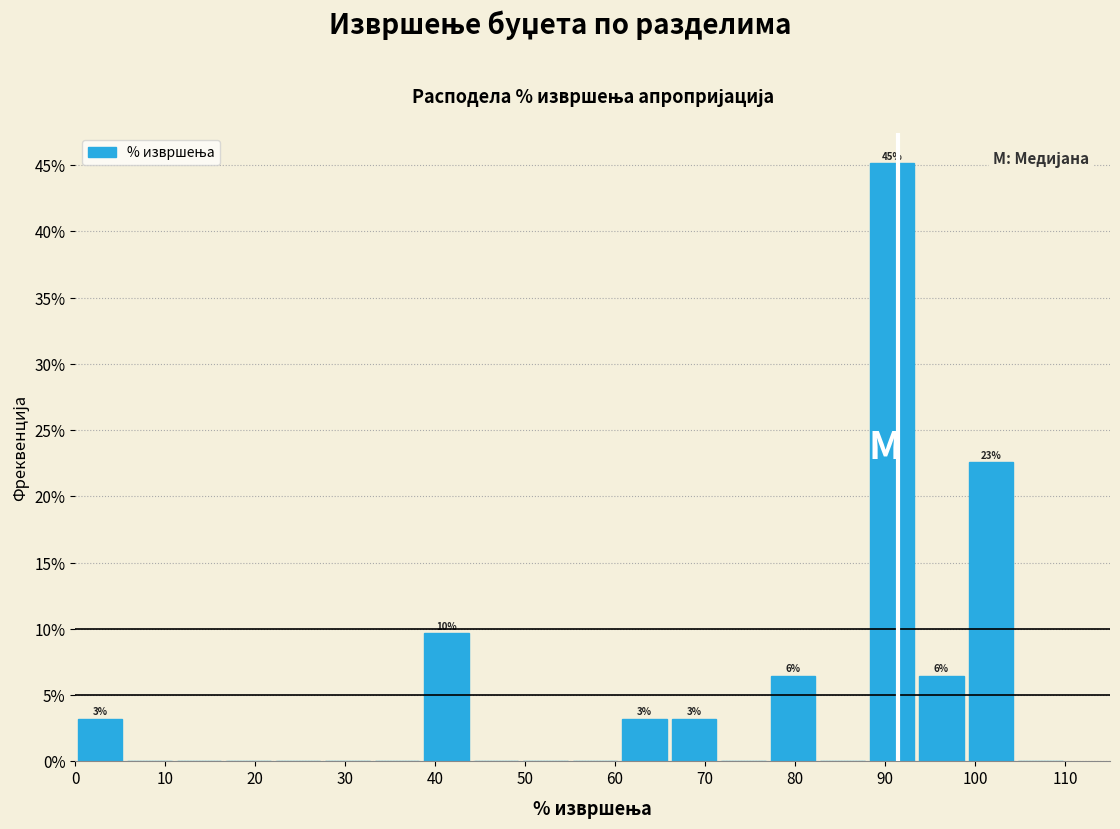

Over which range of the x-axis is the bar tallest?

88.0 to 93.5